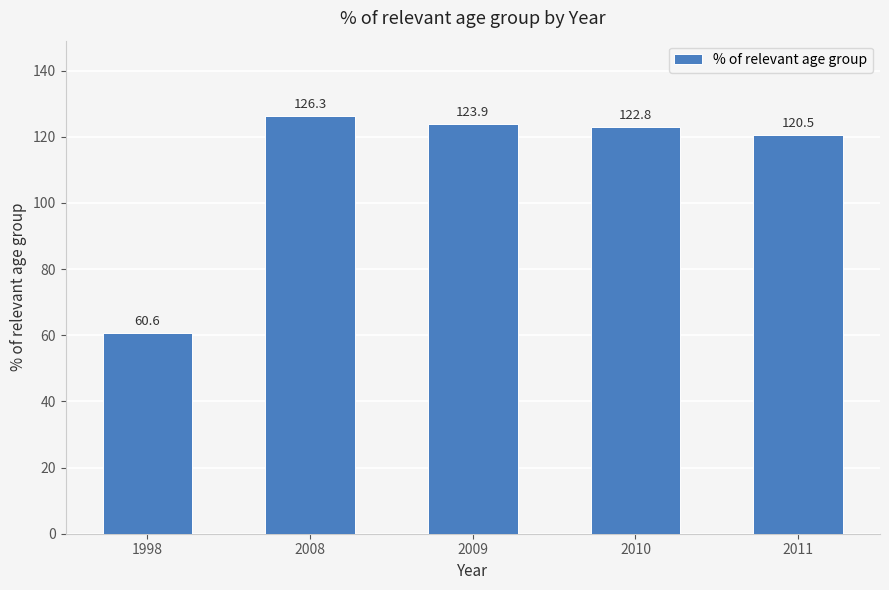

Does the chart contain stacked bars?

No